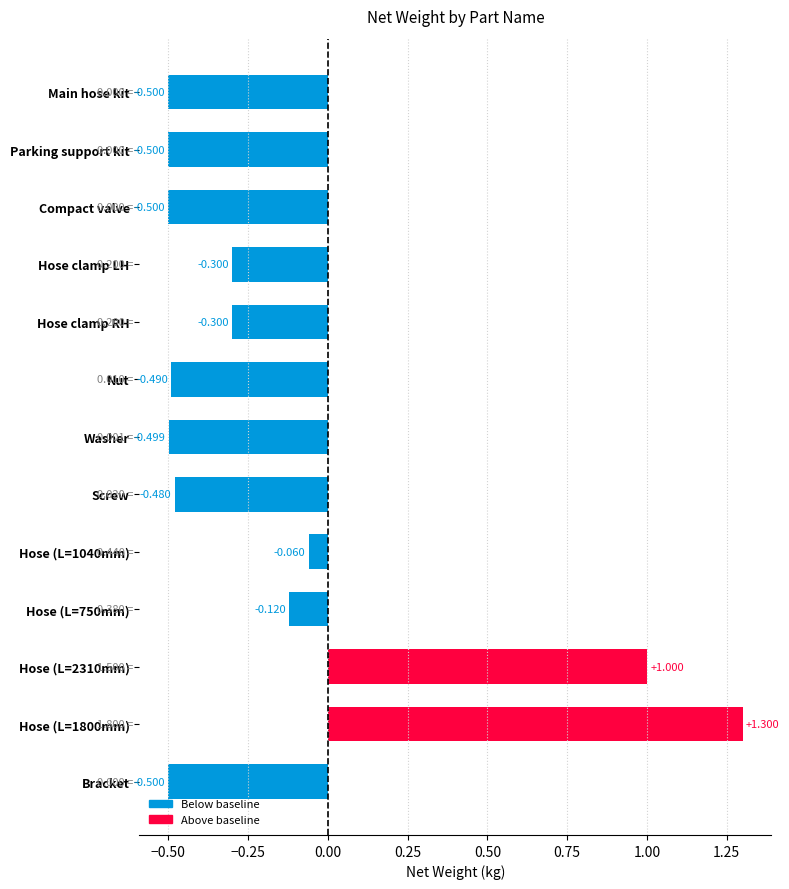

At which label is the value closest to 0?

Hose (L=1040mm)